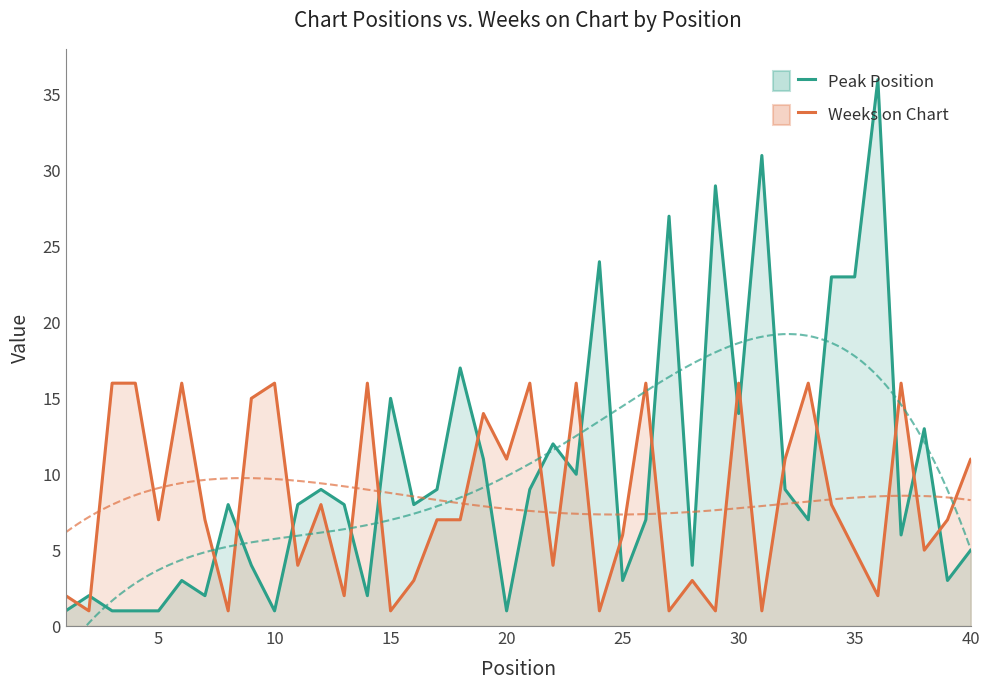

In Weeks on Chart, how many points are lower than both neighbors (excluding endpoints)?

14